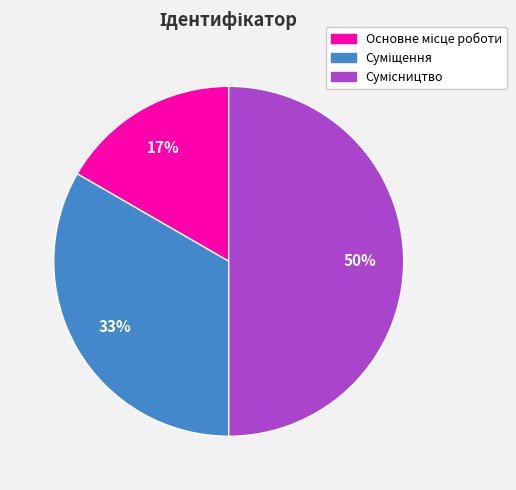

To the nearest percent, what is the average slice percentage?

33%